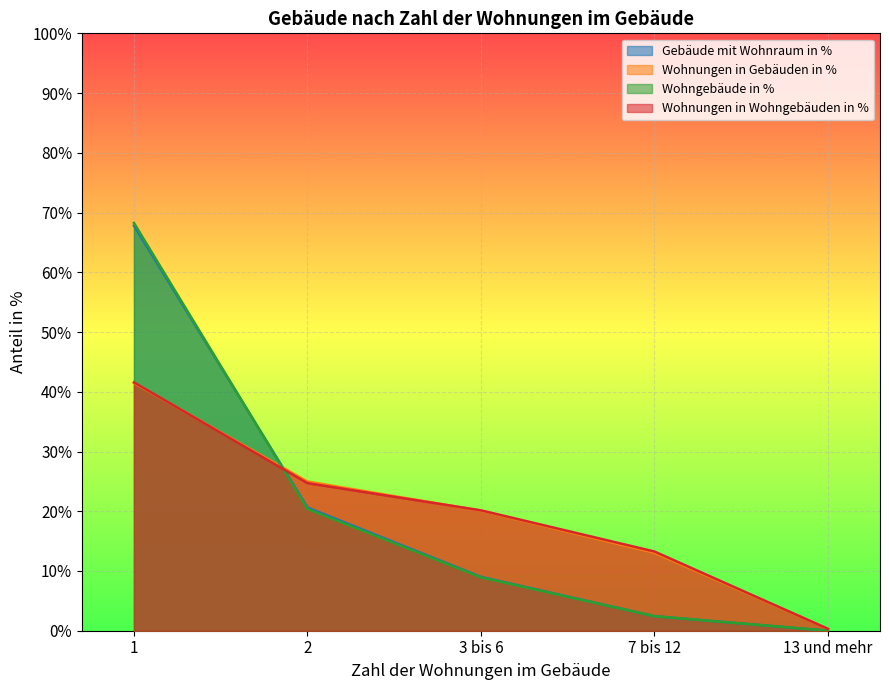

At which label is Gebäude mit Wohnraum in % closest to 33?

2